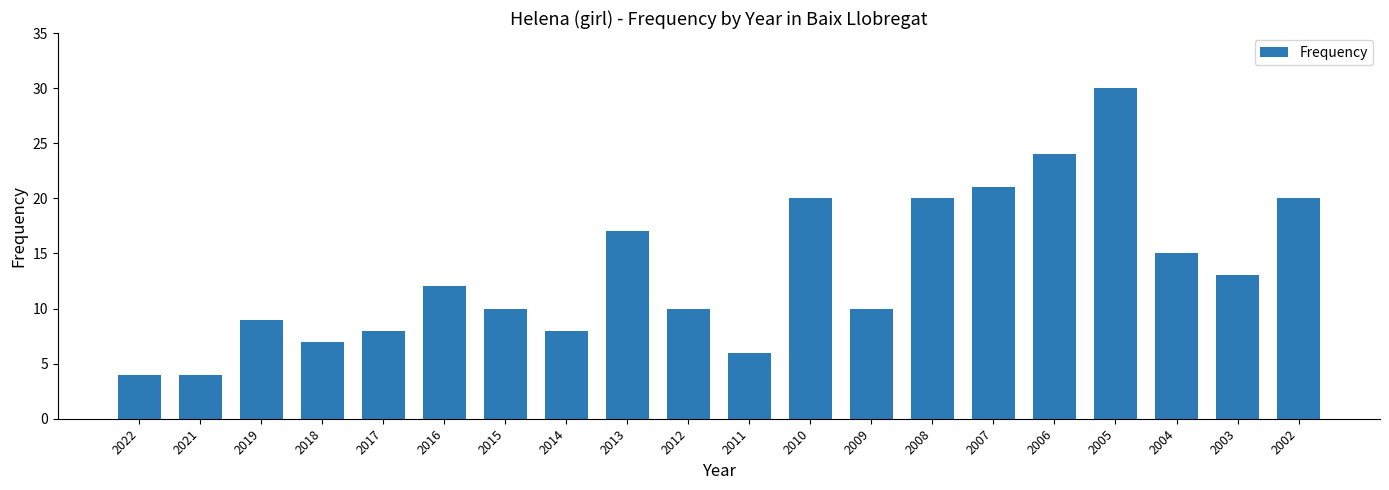

What is the difference between the second highest and second lowest values?

20